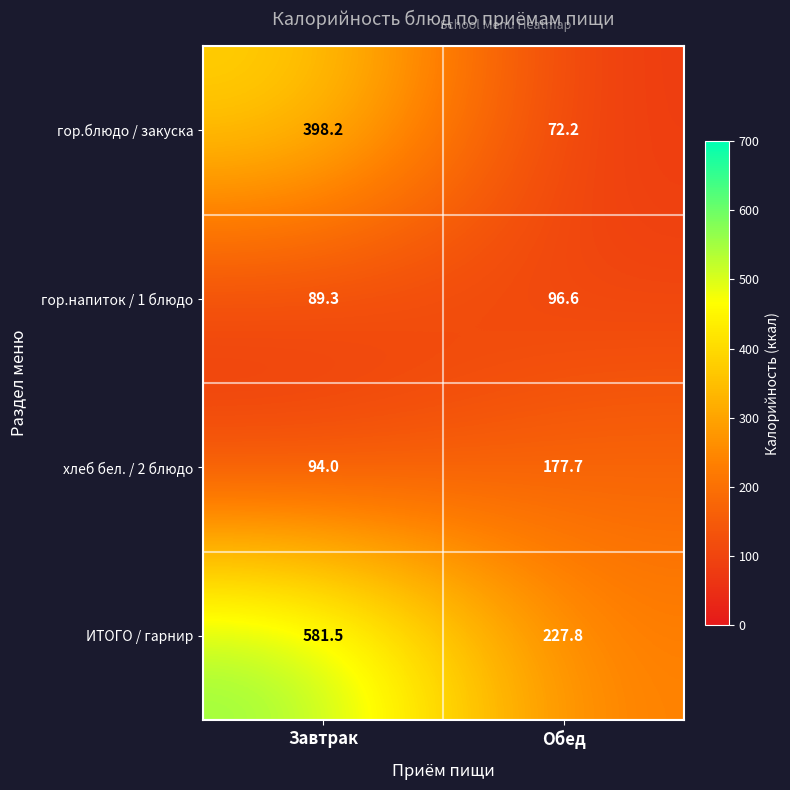

What is the lowest value of the гор.блюдо / закуска series?

72.2